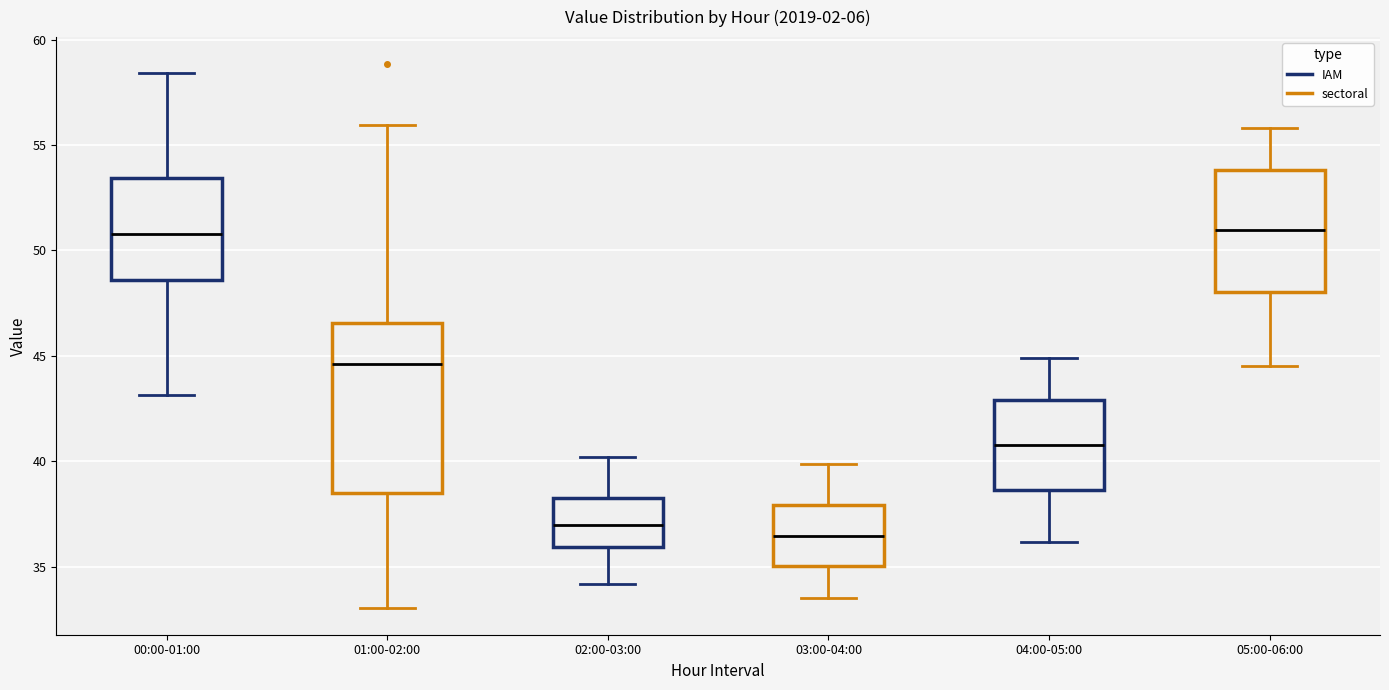

Reading left to right, read every box against the y-axis: the position of its median line, the range the box covers, and the ends of its whiskers. The values are not printed on the chart, so give them approximately, as read against the axis.

00:00-01:00: median 51.0, box 48.5 to 53.5, whiskers 43.0 to 58.5
01:00-02:00: median 44.5, box 38.5 to 46.5, whiskers 33.0 to 56.0
02:00-03:00: median 37.0, box 36.0 to 38.5, whiskers 34.0 to 40.0
03:00-04:00: median 36.5, box 35.0 to 38.0, whiskers 33.5 to 40.0
04:00-05:00: median 41.0, box 38.5 to 43.0, whiskers 36.0 to 45.0
05:00-06:00: median 51.0, box 48.0 to 54.0, whiskers 44.5 to 56.0